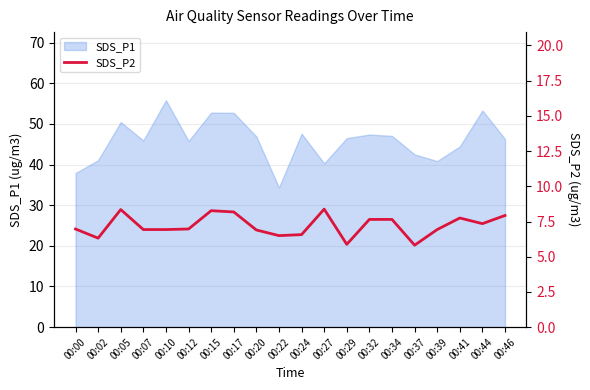

The chart shows a value of 5.8 at 00:37. True or false?

True